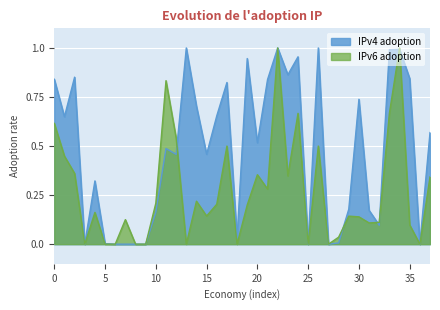

True or false: IPv4 adoption and IPv6 adoption intersect in this chart.

True